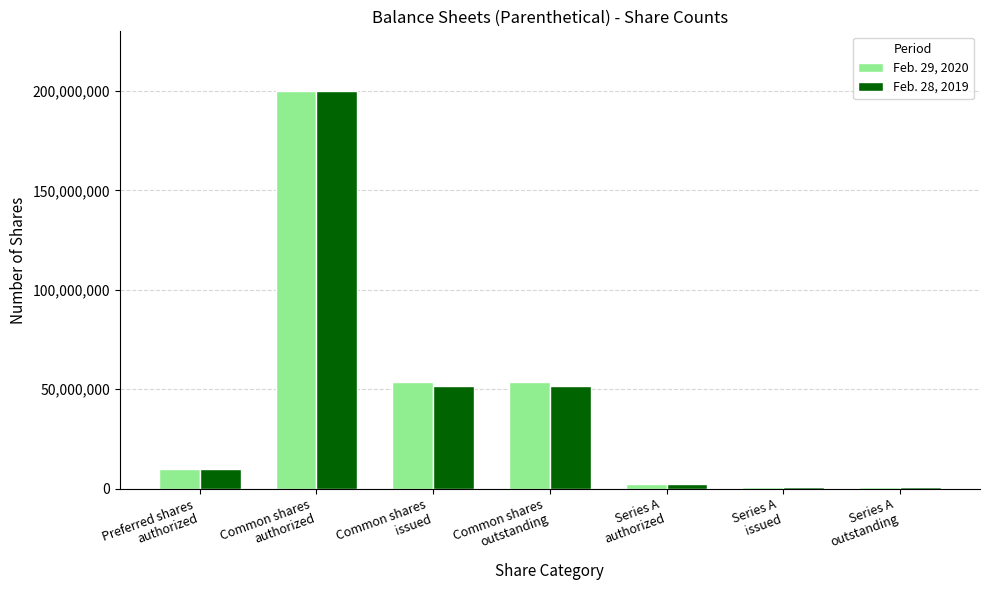

The Feb. 28, 2019 series shows 10000000 at Preferred shares
authorized. True or false?

True